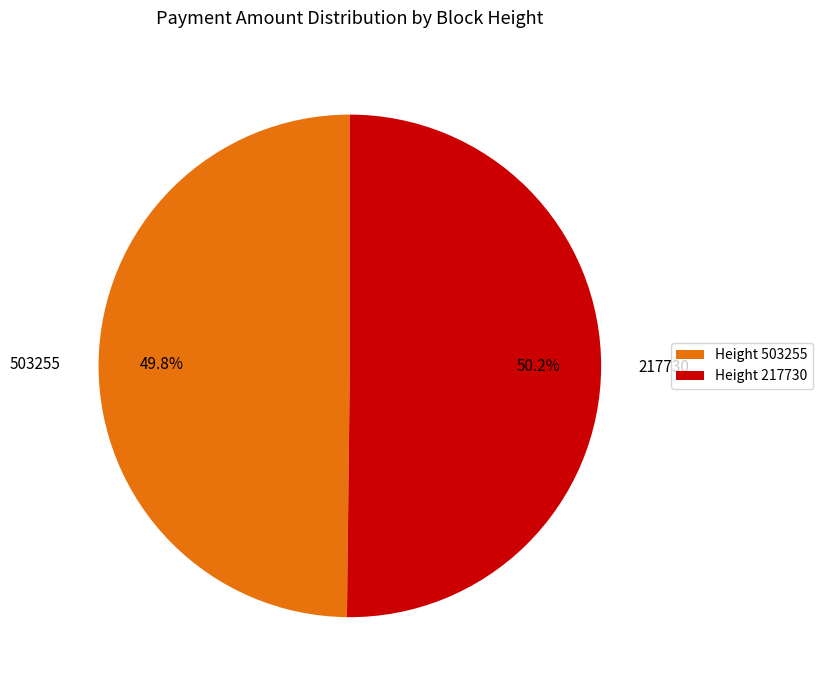

Is it true that 503255 is 59% of the pie?

False